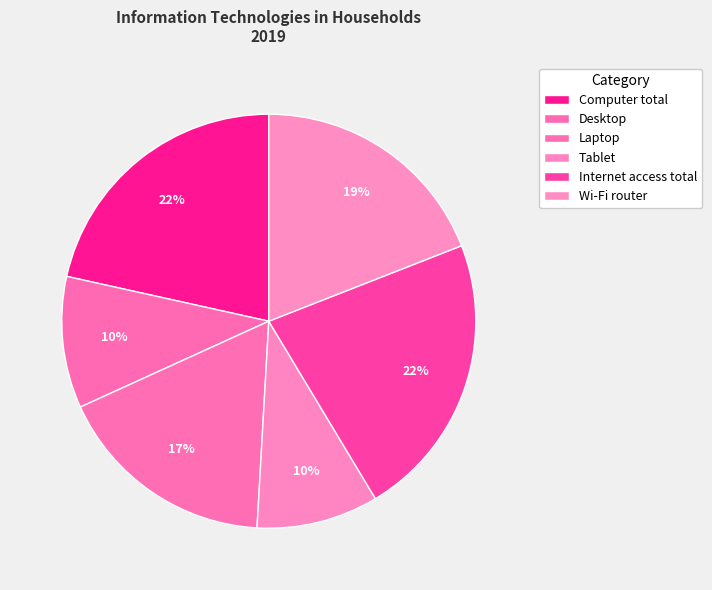

To the nearest percent, what percentage of the pie is Computer total?

22%